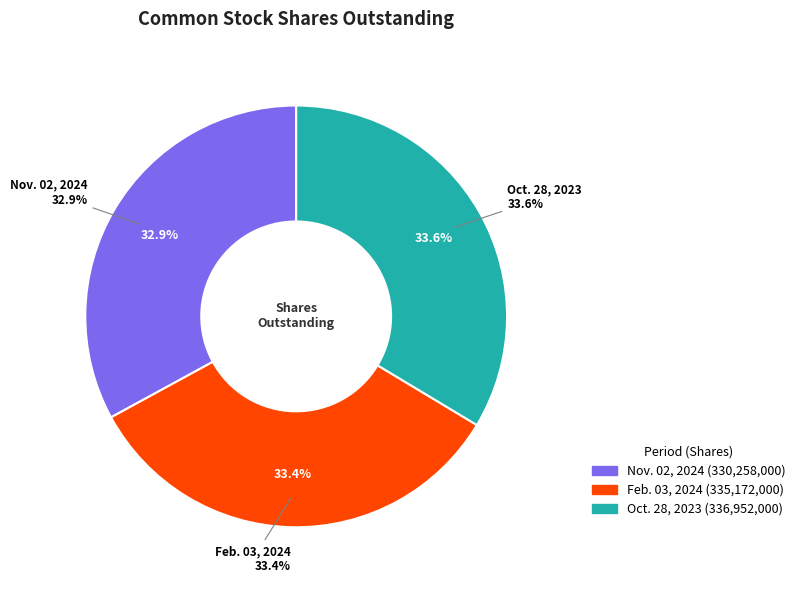

To the nearest percent, what is the difference between the largest and smallest slice percentages?

1%